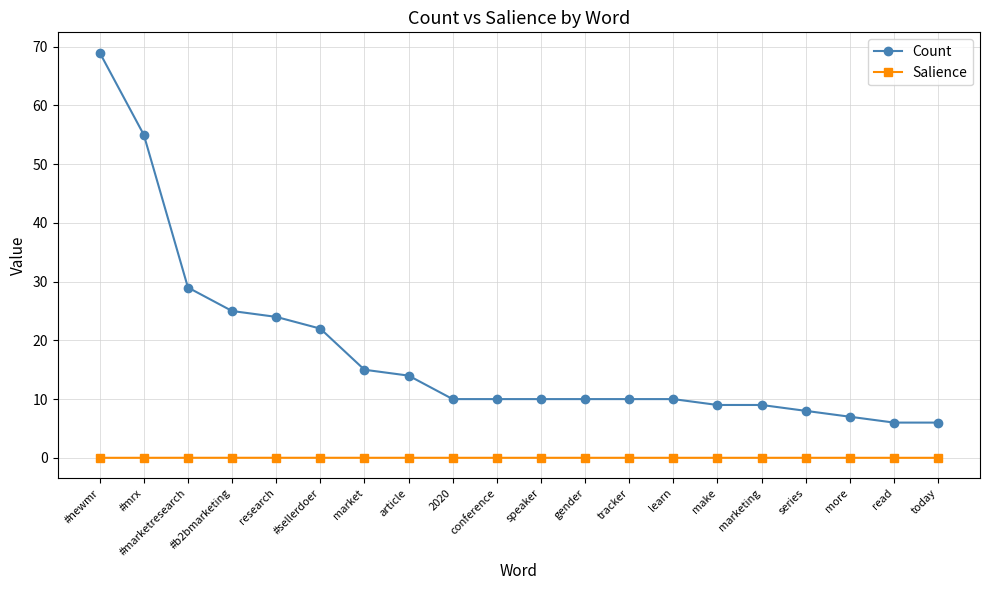

What is the label of the 5th point from the right?

marketing